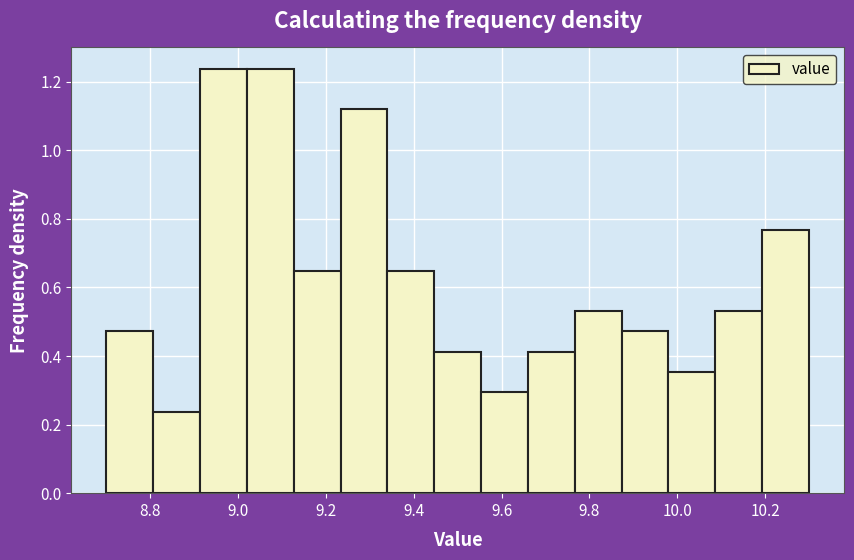

Reading left to right, list every bar in this chart as the range it spans on the x-axis followed by its height. Neither the bar edges nor the heights are printed on the chart, so give them approximately, as read against the axes.

8.70 to 8.80: 0.48
8.80 to 8.92: 0.24
8.92 to 9.02: 1.24
9.02 to 9.12: 1.24
9.12 to 9.24: 0.64
9.24 to 9.34: 1.12
9.34 to 9.44: 0.64
9.44 to 9.56: 0.42
9.56 to 9.66: 0.30
9.66 to 9.76: 0.42
9.76 to 9.88: 0.54
9.88 to 9.98: 0.48
9.98 to 10.08: 0.36
10.08 to 10.20: 0.54
10.20 to 10.30: 0.76